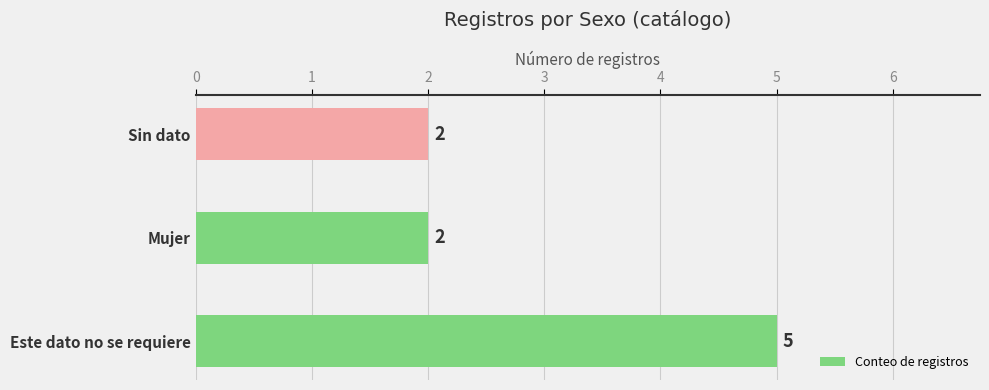

Approximately how many times larger is the value at Mujer compared to Este dato no se requiere?

0.4